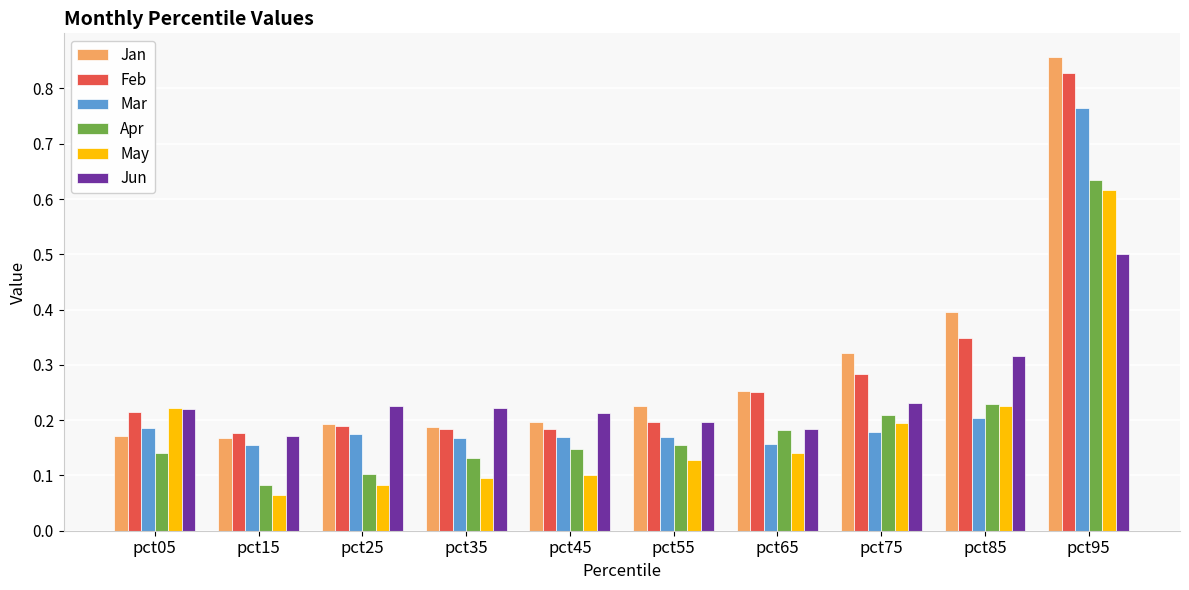

What is the sum of all Feb values?

2.9